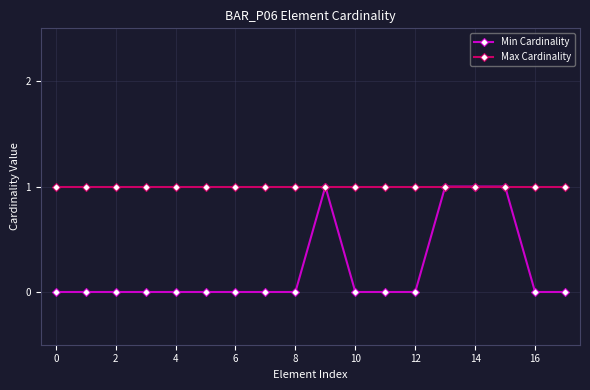

Rank the series by their average value, from lowest to highest.

Min Cardinality, Max Cardinality